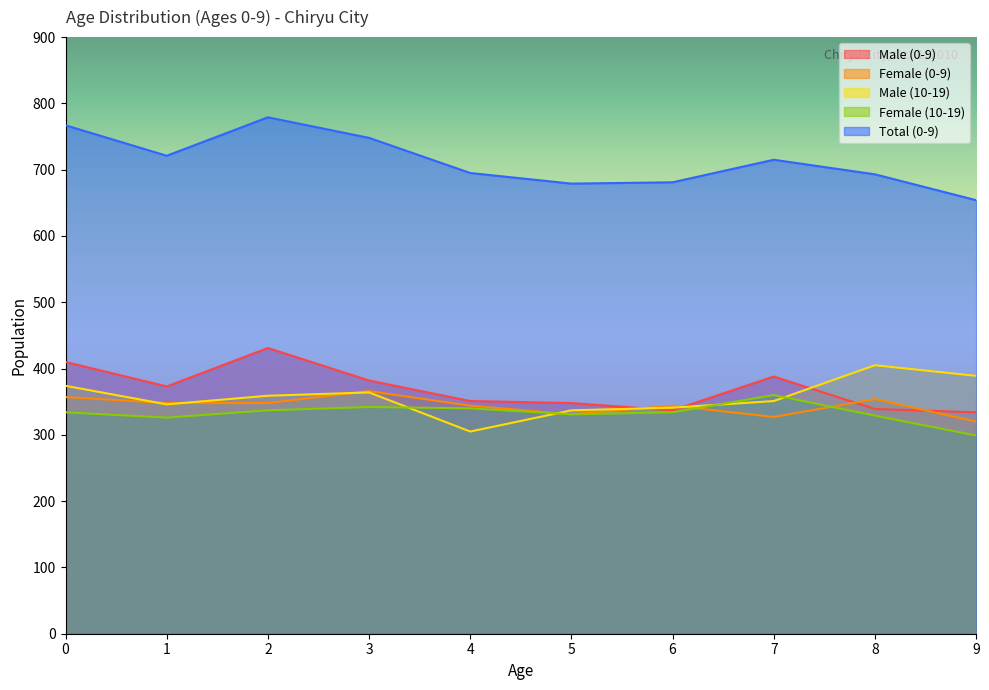

At which category does Female (10-19) reach its first local valley?

1